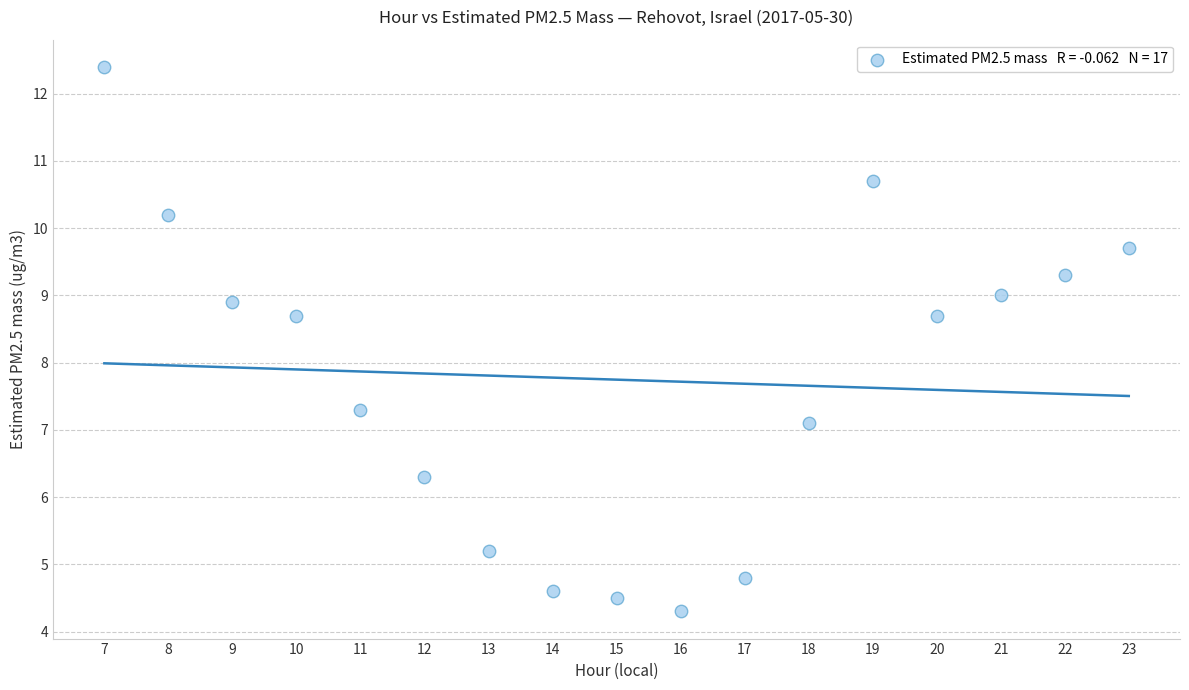

What is the range of X values (max minus min)?

16.0